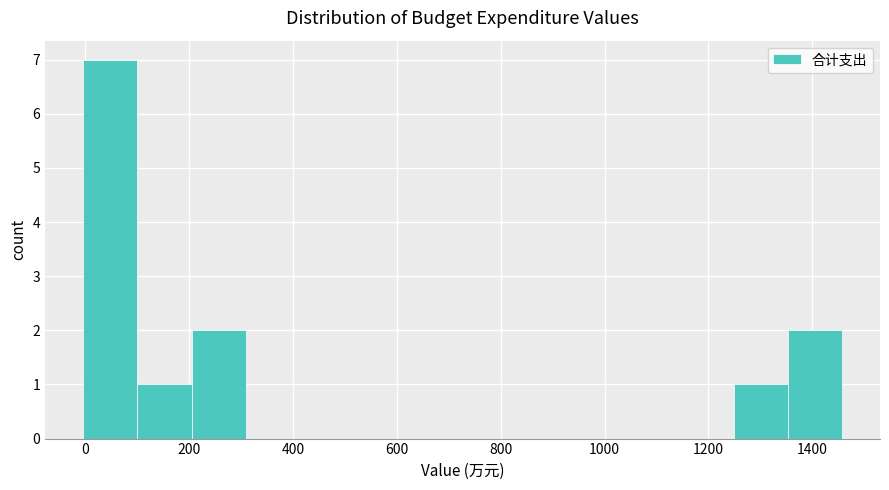

Reading left to right, transcribe this chart: for each bar, give the range it covers on the x-axis and its height. Neither the bar edges nor the heights are printed on the chart, so give them approximately, as read against the axes.

0 to 100: 7
100 to 200: 1
200 to 300: 2
300 to 420: 0
420 to 520: 0
520 to 620: 0
620 to 720: 0
720 to 840: 0
840 to 940: 0
940 to 1040: 0
1040 to 1140: 0
1140 to 1240: 0
1240 to 1360: 1
1360 to 1460: 2